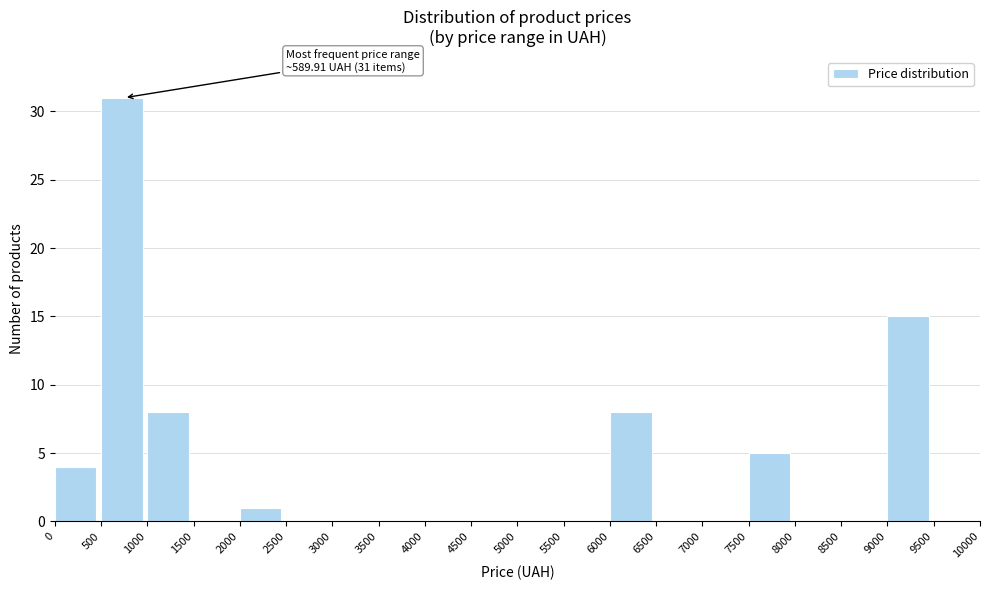

Over which range of the x-axis is the bar tallest?

500 to 1000